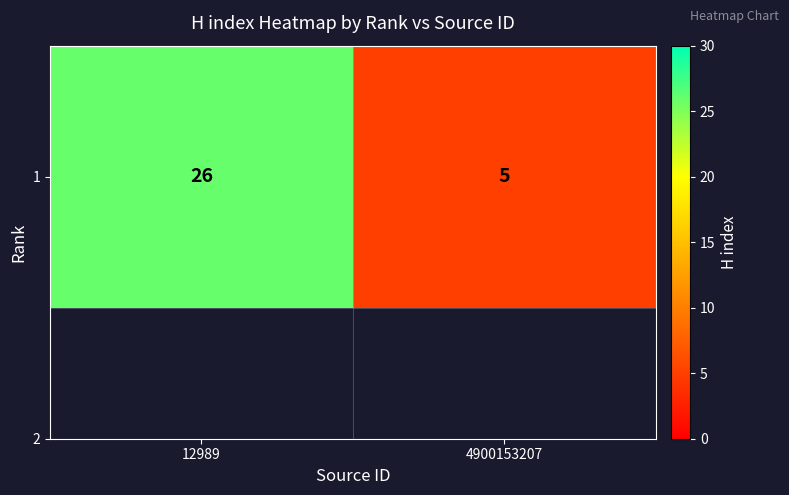

What is the sum of the values at 12989 and 4900153207?

31